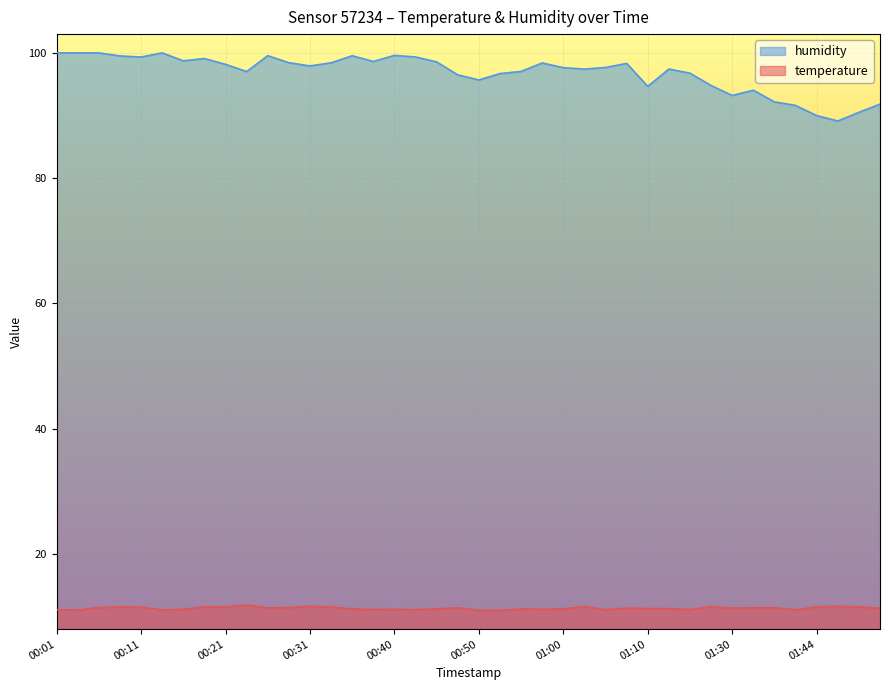

What is the sum of the temperature values at 00:13 and 01:16?

22.2